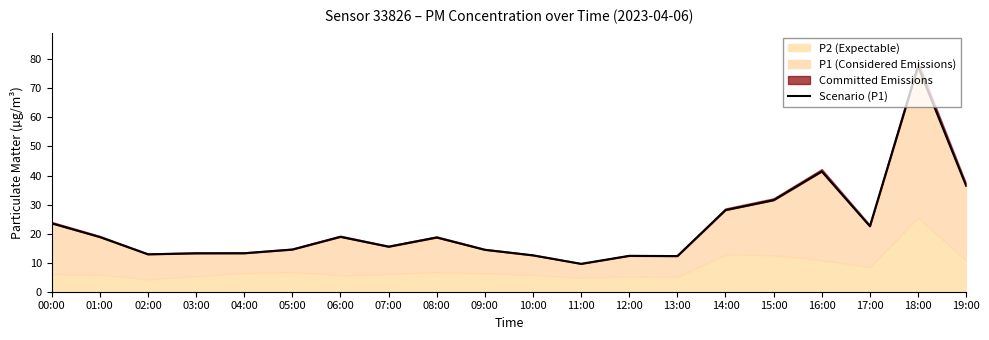

What is the label of the 8th point from the right?

12:00